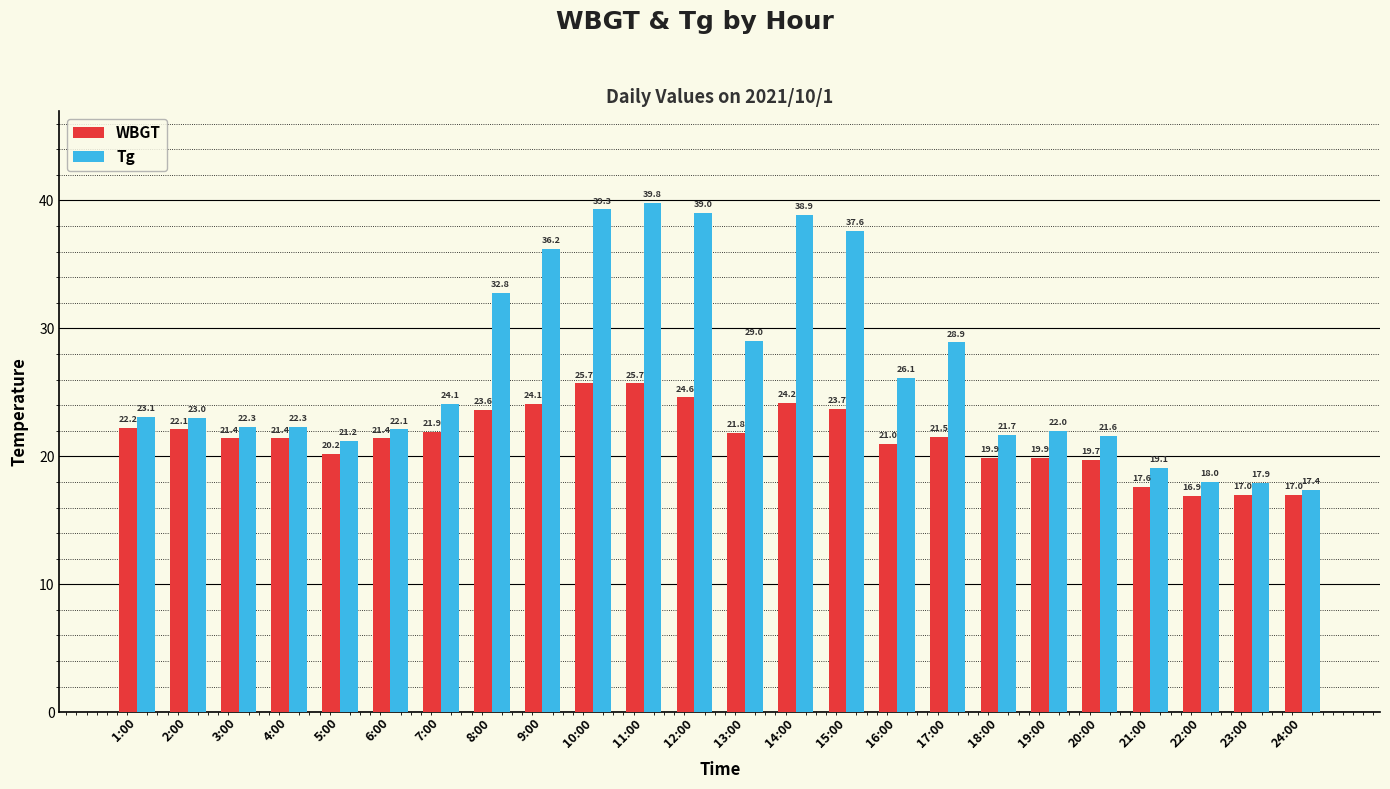

How many distinct data groups are displayed?

2